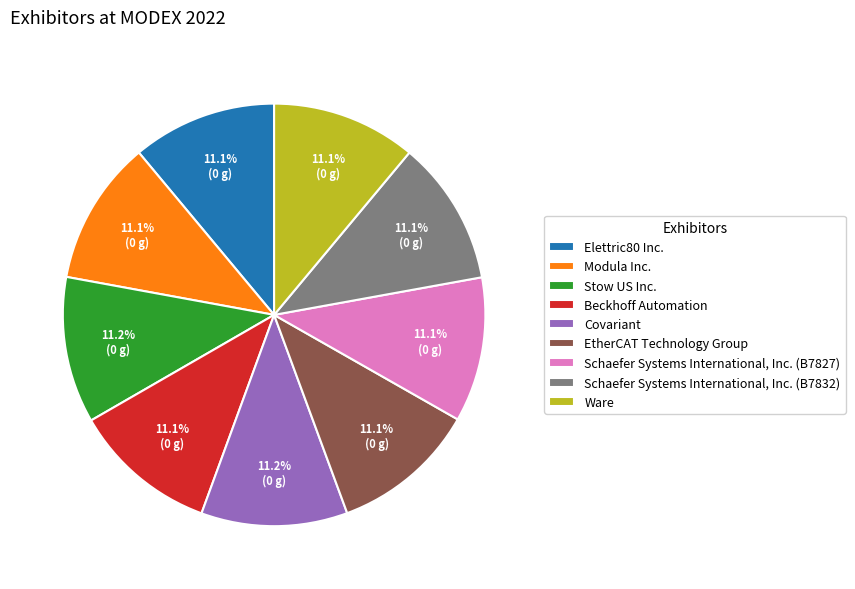

Does Beckhoff Automation represent more than half of the total?

No